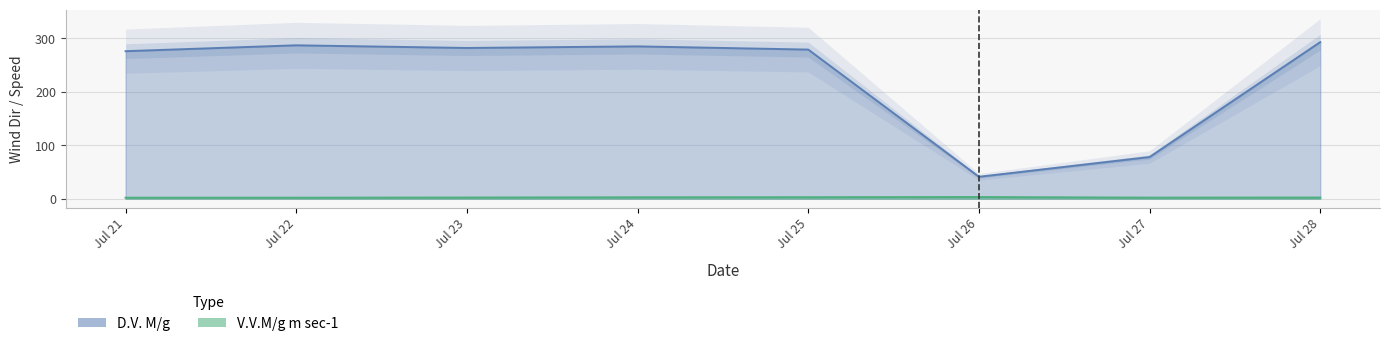

True or false: V.V.M/g m sec-1 and D.V. M/g intersect in this chart.

False